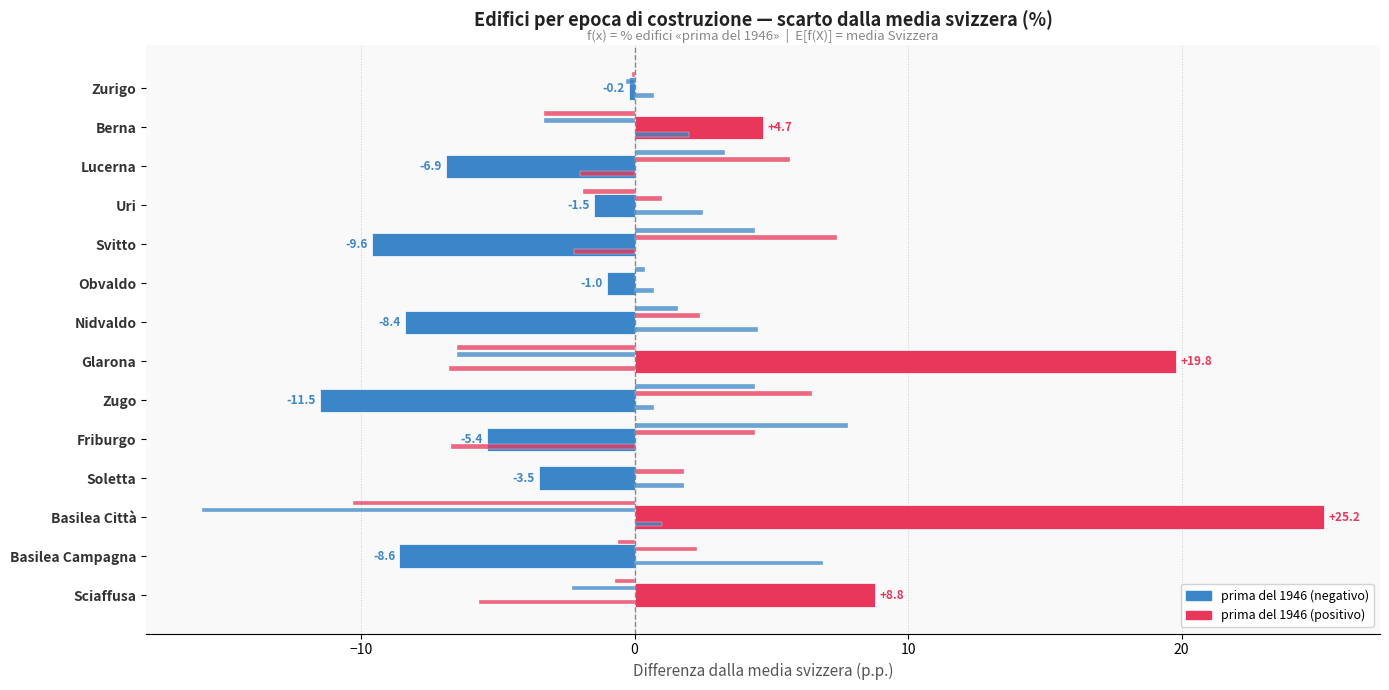

Reading left to right, list all the values displayed in this chart.

-0.2	4.7	-6.9	-1.5	-9.6	-1.0	-8.4	19.8	-11.5	-5.4	-3.5	25.2	-8.6	8.8